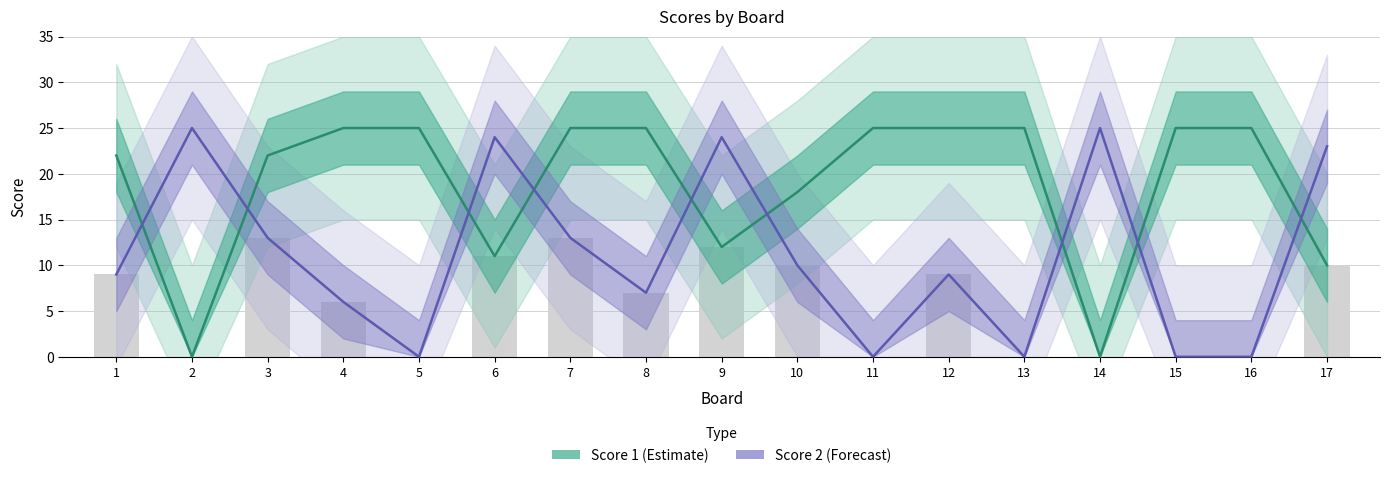

Which has a higher value, 13 or 15?

13